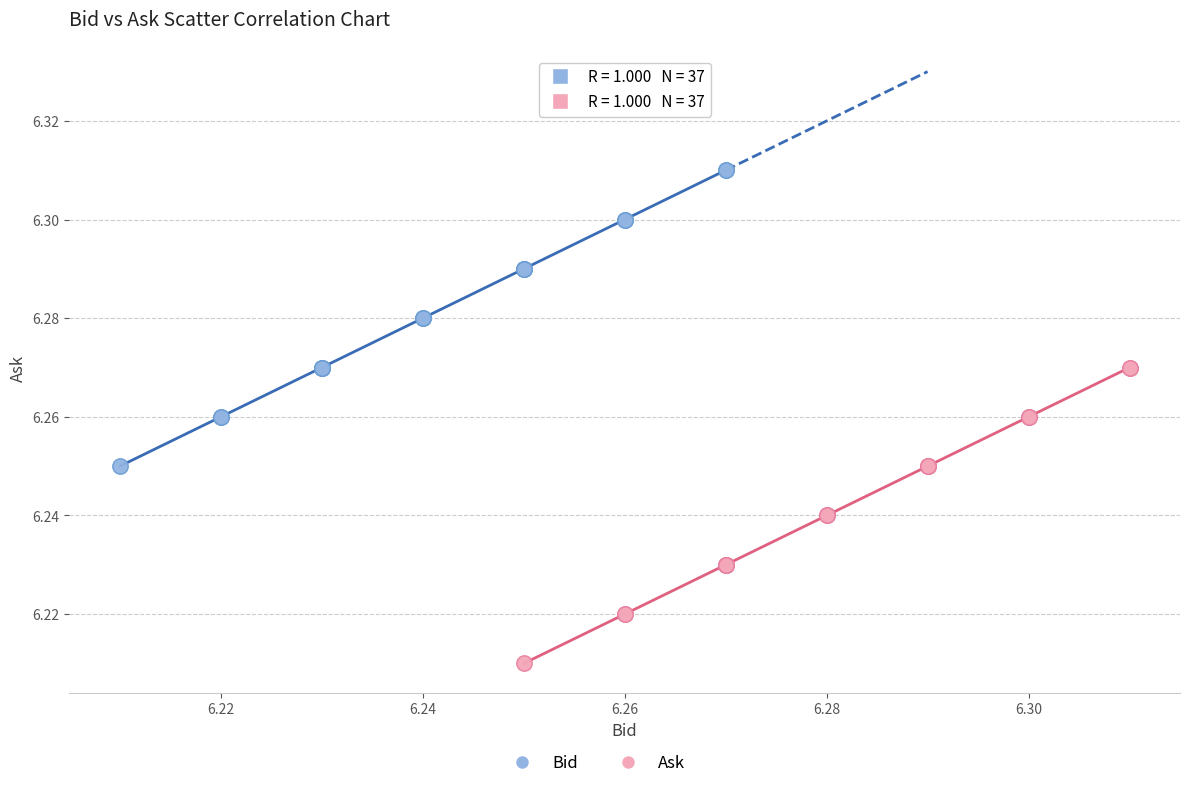

Which series contains the highest Y value?

Bid